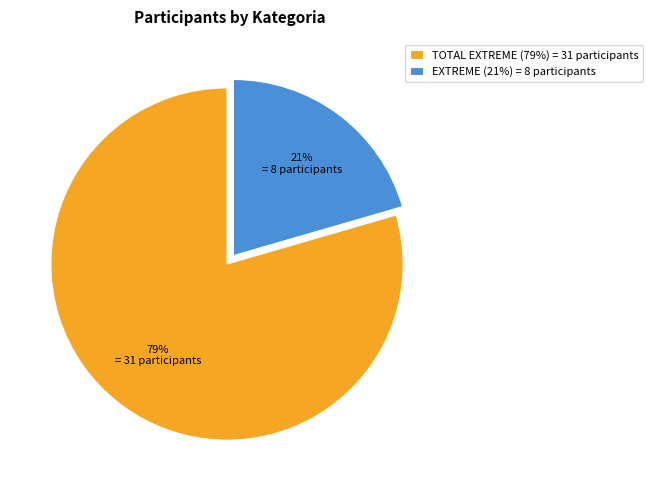

Rank the categories by value from lowest to highest.

EXTREME, TOTAL EXTREME